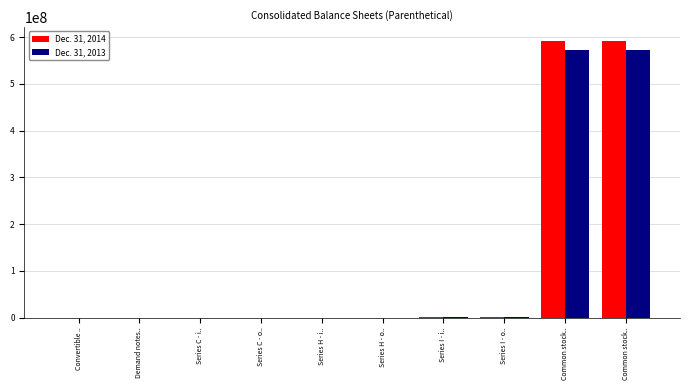

How many series are shown in this chart?

2